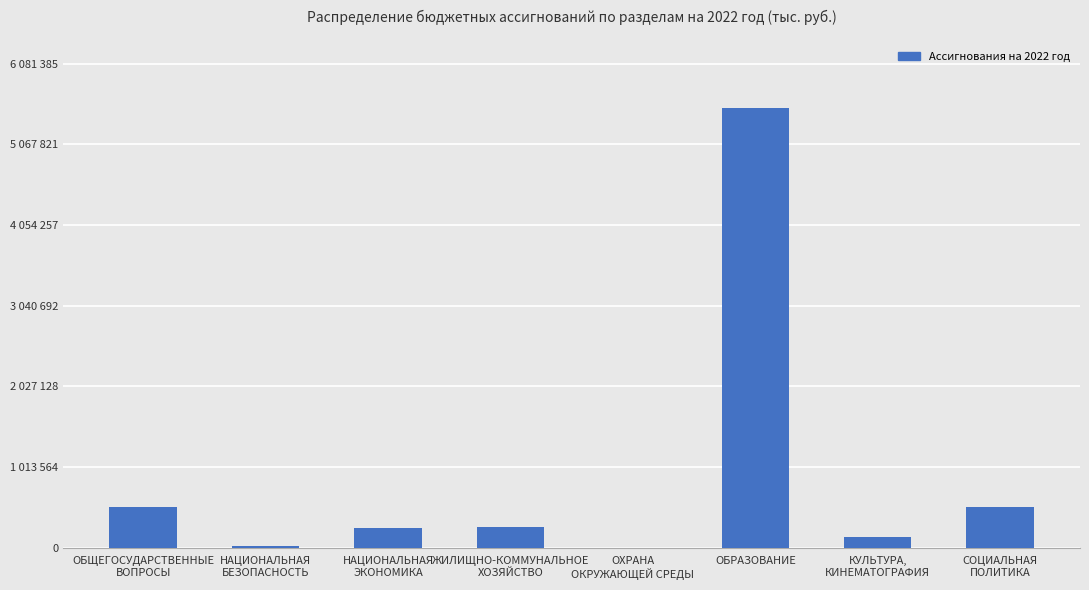

At which label is the value closest to 2764496?

СОЦИАЛЬНАЯ
ПОЛИТИКА